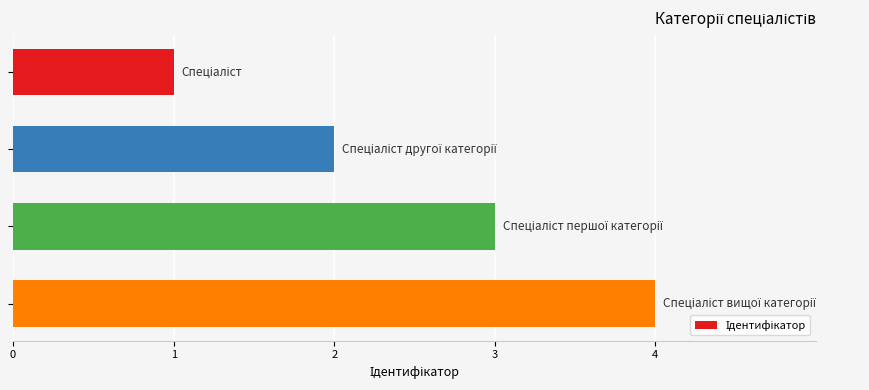

What is the sum of all values?

10